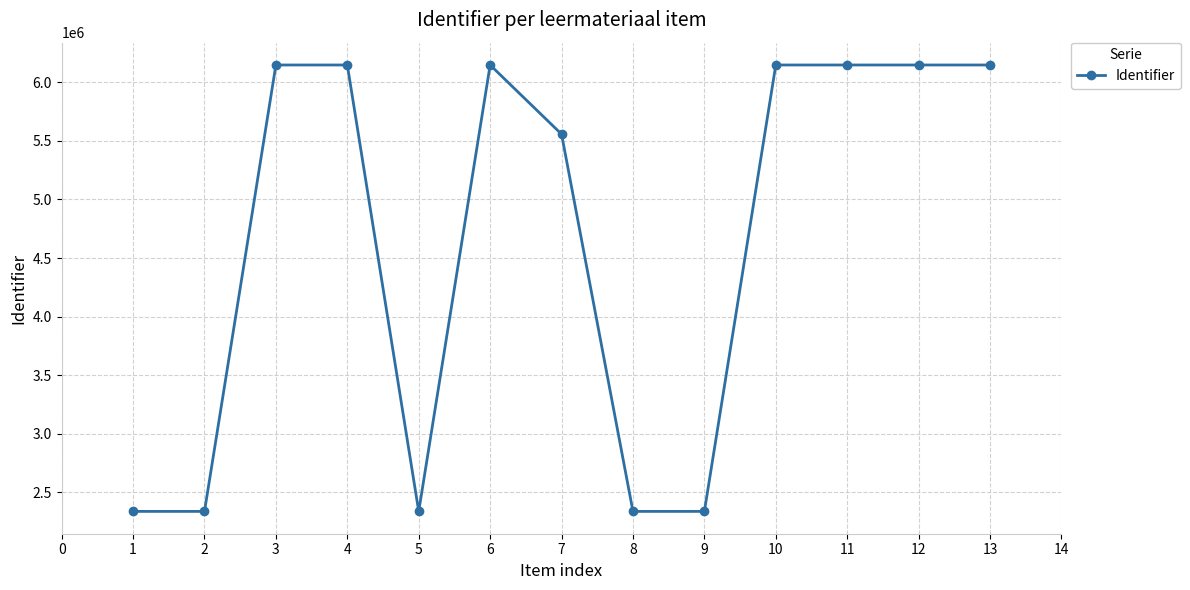

What is the average value?

4636810